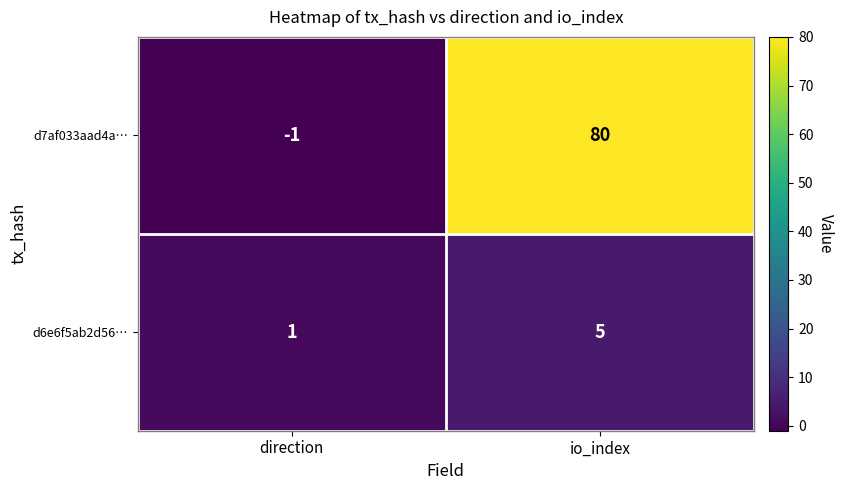

List the series in order of their peak value, highest first.

d7af033aad4a…, d6e6f5ab2d56…